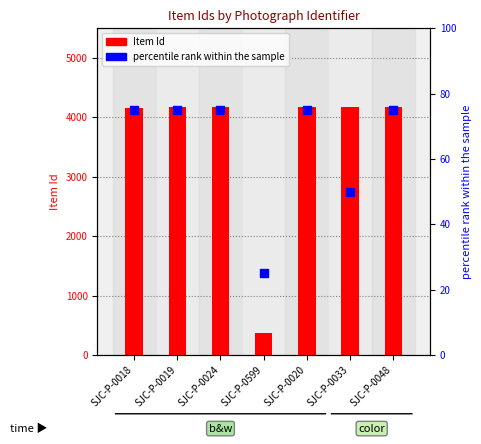

What are all the series names shown in the legend?

Item Id, percentile rank within the sample